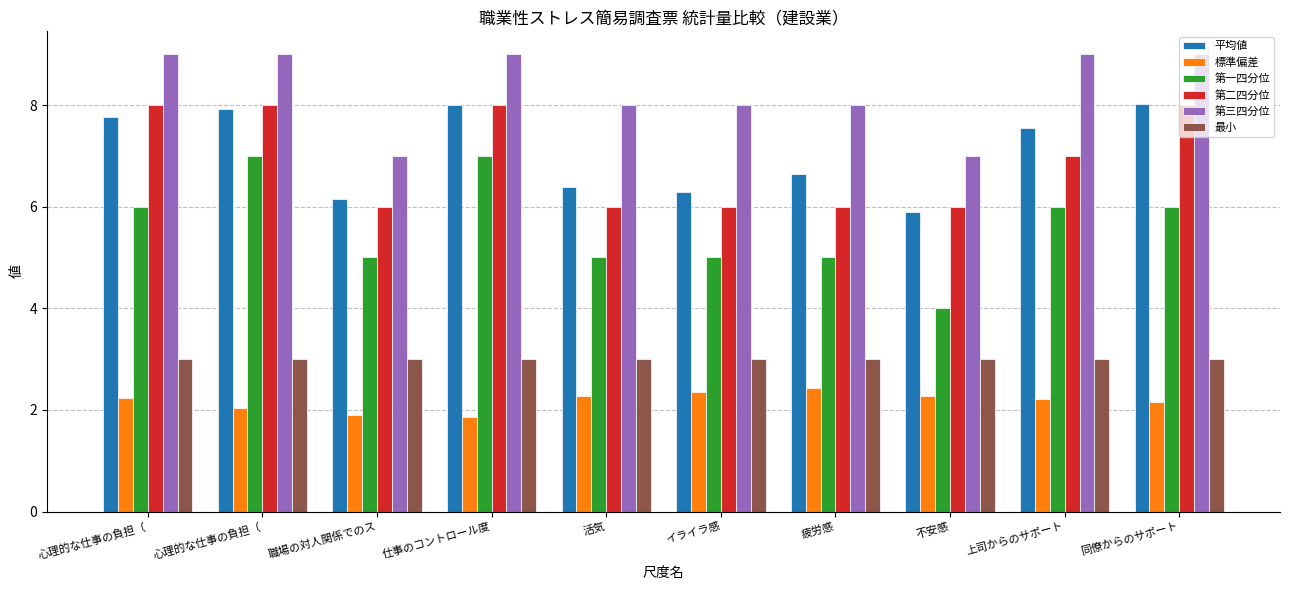

How many data points does each series have?

10